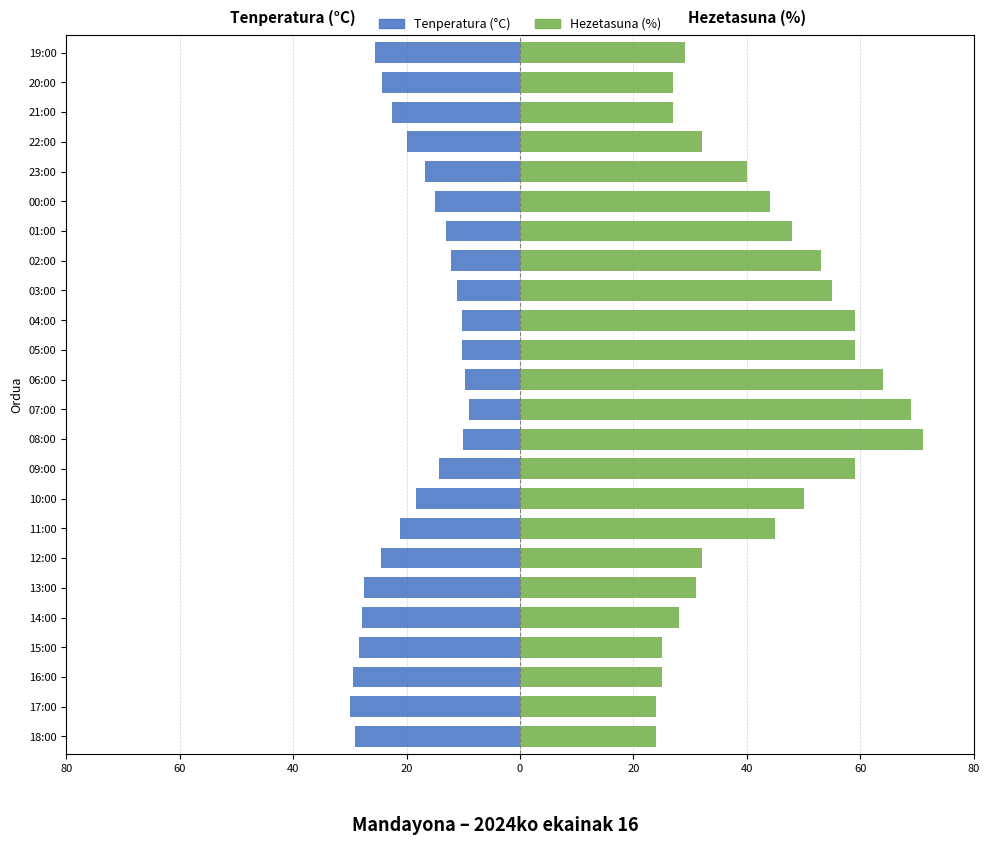

Which series changed the most between 11:00 and 21:00?

Hezetasuna (%)